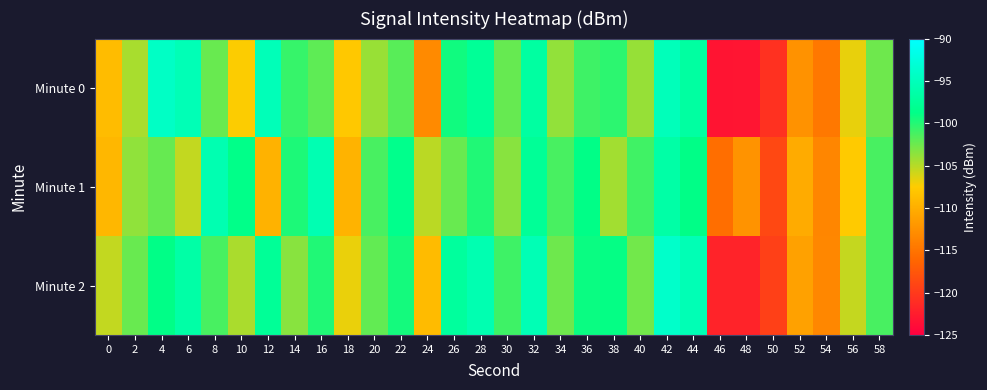

Reading left to right, what are all the values shown in this chart?

Minute 0: 0=-108.8	2=-104.5	4=-94.3	6=-95.4	8=-102.3	10=-107.4	12=-95.2	14=-100.6	16=-102.0	18=-107.8	20=-104.0	22=-101.8	24=-113.1	26=-99.3	28=-97.6	30=-102.3	32=-96.9	34=-103.8	36=-100.9	38=-100.3	40=-103.9	42=-95.1	44=-96.9	46=-123.2	48=-123.1	50=-120.7	52=-112.4	54=-114.7	56=-106.7	58=-102.5
Minute 1: 0=-109.3	2=-103.7	4=-102.3	6=-105.4	8=-95.7	10=-98.7	12=-109.7	14=-99.8	16=-95.6	18=-109.6	20=-101.2	22=-98.5	24=-105.1	26=-102.3	28=-99.9	30=-103.5	32=-97.7	34=-101.2	36=-98.8	38=-104.3	40=-101.0	42=-96.5	44=-98.8	46=-115.4	48=-112.3	50=-118.8	52=-110.2	54=-113.5	56=-107.7	58=-101.2
Minute 2: 0=-105.4	2=-102.3	4=-98.8	6=-96.5	8=-101.2	10=-104.6	12=-97.7	14=-103.5	16=-99.9	18=-106.8	20=-102.1	22=-99.5	24=-108.9	26=-97.2	28=-95.7	30=-100.9	32=-95.4	34=-102.6	36=-99.1	38=-98.9	40=-102.7	42=-93.9	44=-95.4	46=-121.9	48=-121.9	50=-119.5	52=-111.1	54=-113.3	56=-105.5	58=-101.2